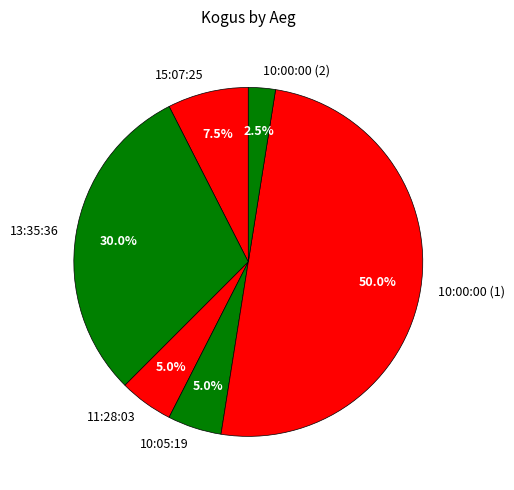

Count the number of slices in the pie.

6